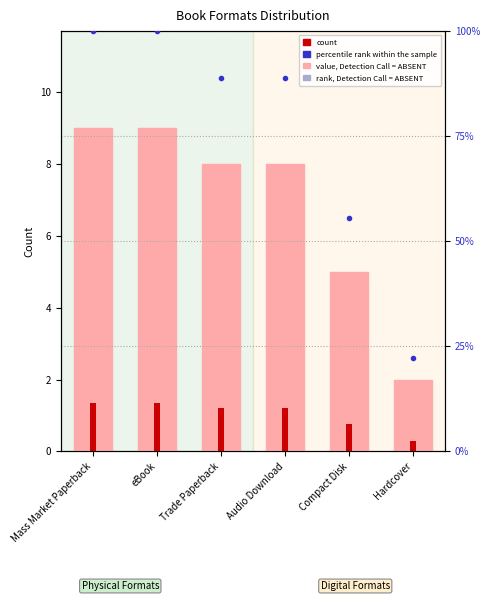

What is the sum of the count values at Hardcover and Trade Paperback?

10.0